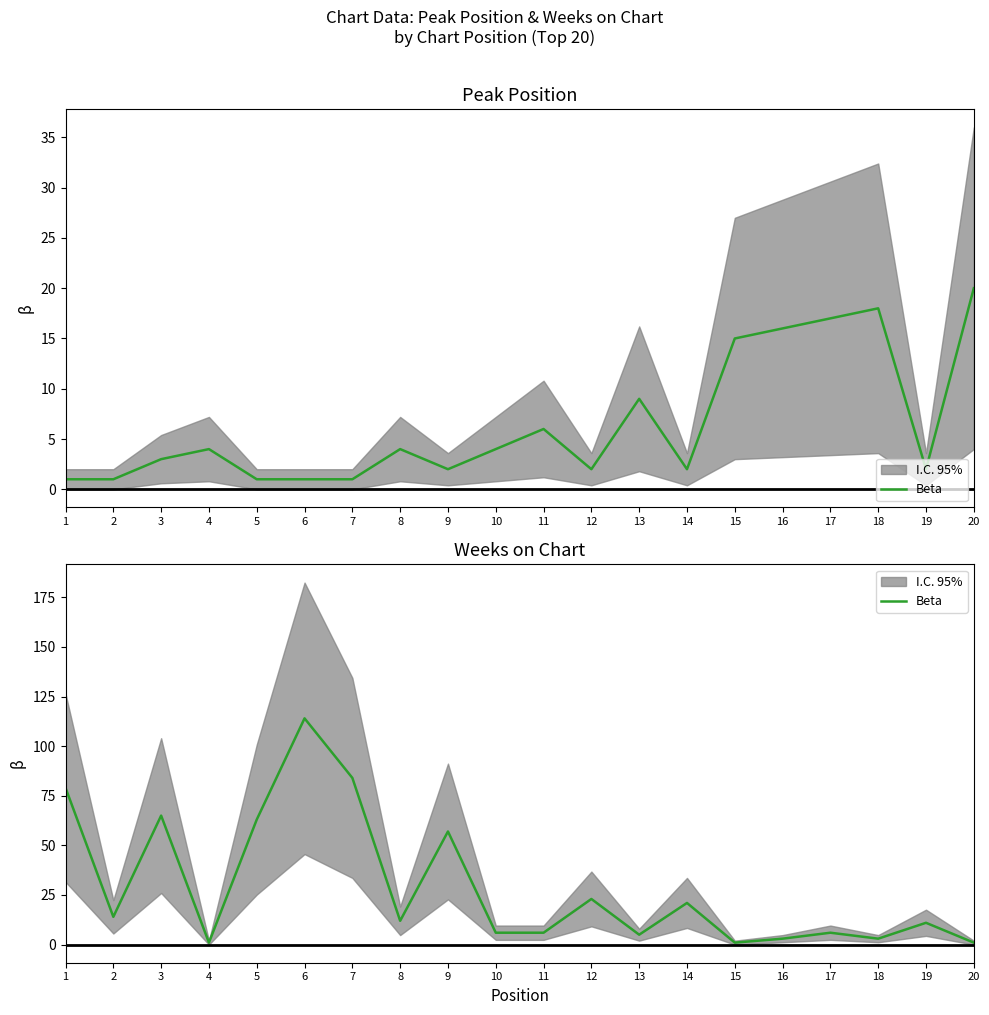

Which category has the lowest value across all series?

4